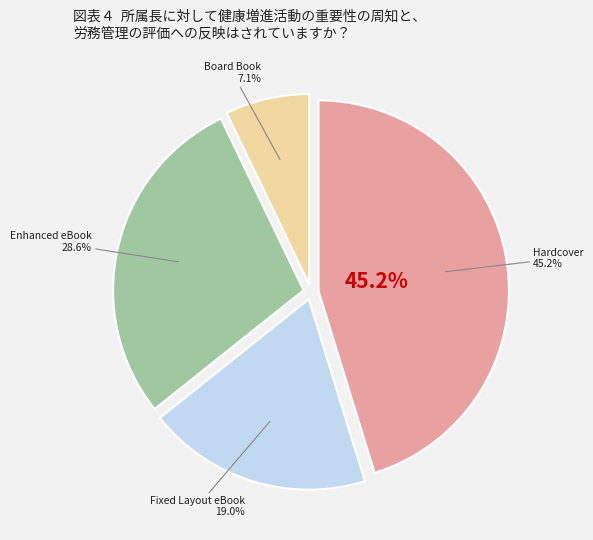

Combined, do Board Book and Hardcover account for over 50%?

Yes